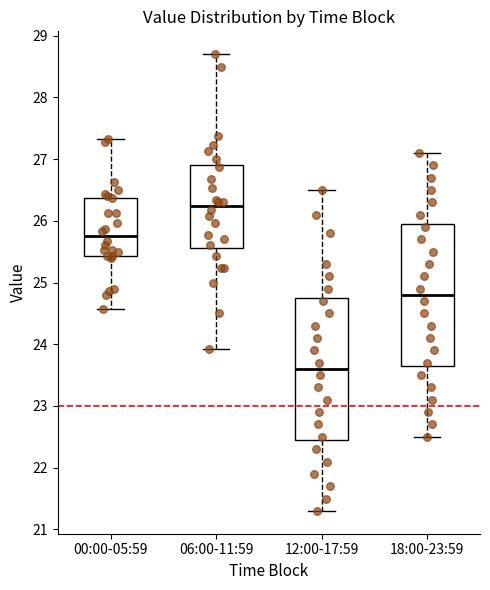

Which box has the lowest median line?

12:00-17:59